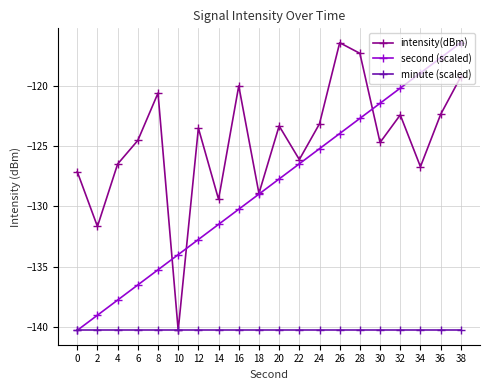

What is the total value across all series at 18?

-398.2